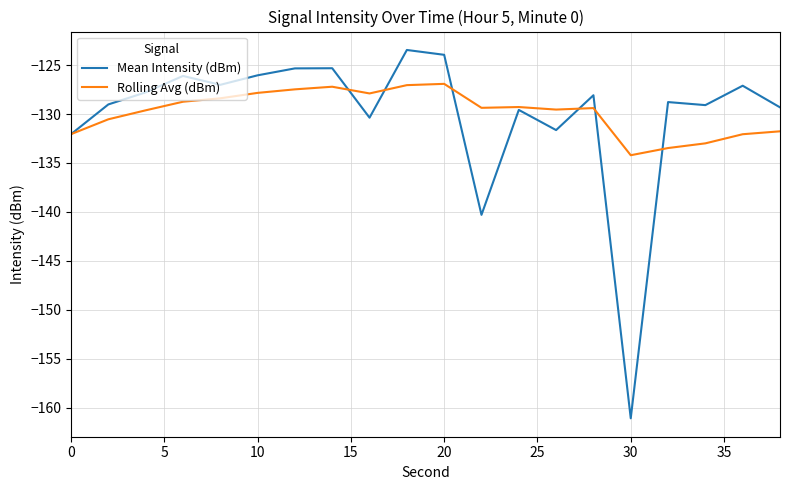

What is the lowest value of the Mean Intensity (dBm) series?

-161.1